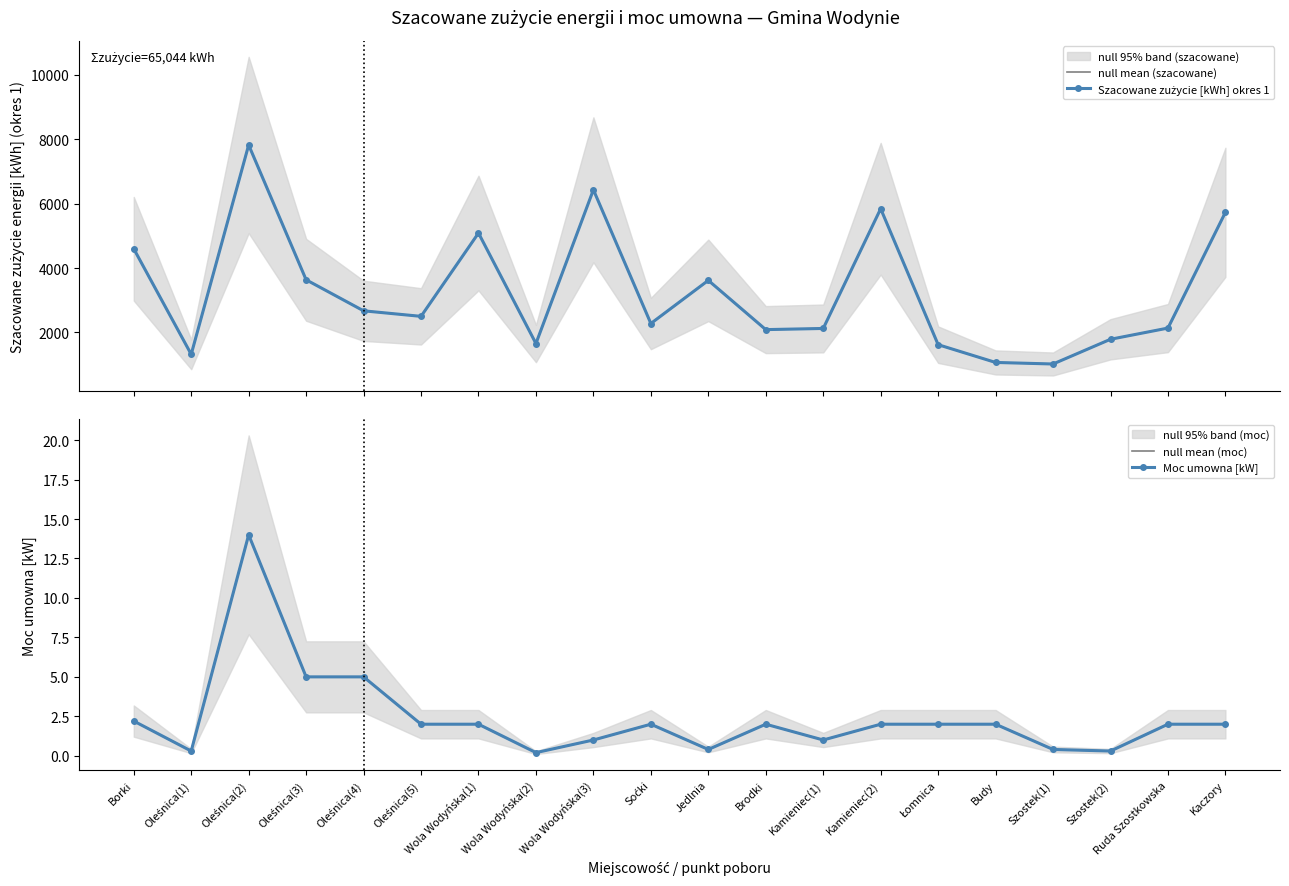

Reading right to left, transcribe all the data shown in this chart.

null mean (szacowane): Kaczory=5732.0	Ruda Szostkowska=2136.0	Szostek(2)=1788.0	Szostek(1)=1020.0	Budy=1068.0	Łomnica=1620.0	Kamieniec(2)=5844.0	Kamieniec(1)=2124.0	Brodki=2088.0	Jedlnia=3618.0	Soćki=2278.0	Wola Wodyńska(3)=6432.0	Wola Wodyńska(2)=1656.0	Wola Wodyńska(1)=5088.0	Oleśnica(5)=2500.0	Oleśnica(4)=2672.0	Oleśnica(3)=3636.0	Oleśnica(2)=7824.0	Oleśnica(1)=1320.0	Borki=4600.0
Szacowane zużycie [kWh] okres 1: Kaczory=5732.0	Ruda Szostkowska=2136.0	Szostek(2)=1788.0	Szostek(1)=1020.0	Budy=1068.0	Łomnica=1620.0	Kamieniec(2)=5844.0	Kamieniec(1)=2124.0	Brodki=2088.0	Jedlnia=3618.0	Soćki=2278.0	Wola Wodyńska(3)=6432.0	Wola Wodyńska(2)=1656.0	Wola Wodyńska(1)=5088.0	Oleśnica(5)=2500.0	Oleśnica(4)=2672.0	Oleśnica(3)=3636.0	Oleśnica(2)=7824.0	Oleśnica(1)=1320.0	Borki=4600.0
null mean (moc): Kaczory=2.0	Ruda Szostkowska=2.0	Szostek(2)=0.3	Szostek(1)=0.4	Budy=2.0	Łomnica=2.0	Kamieniec(2)=2.0	Kamieniec(1)=1.0	Brodki=2.0	Jedlnia=0.4	Soćki=2.0	Wola Wodyńska(3)=1.0	Wola Wodyńska(2)=0.2	Wola Wodyńska(1)=2.0	Oleśnica(5)=2.0	Oleśnica(4)=5.0	Oleśnica(3)=5.0	Oleśnica(2)=14.0	Oleśnica(1)=0.3	Borki=2.2
Moc umowna [kW]: Kaczory=2.0	Ruda Szostkowska=2.0	Szostek(2)=0.3	Szostek(1)=0.4	Budy=2.0	Łomnica=2.0	Kamieniec(2)=2.0	Kamieniec(1)=1.0	Brodki=2.0	Jedlnia=0.4	Soćki=2.0	Wola Wodyńska(3)=1.0	Wola Wodyńska(2)=0.2	Wola Wodyńska(1)=2.0	Oleśnica(5)=2.0	Oleśnica(4)=5.0	Oleśnica(3)=5.0	Oleśnica(2)=14.0	Oleśnica(1)=0.3	Borki=2.2